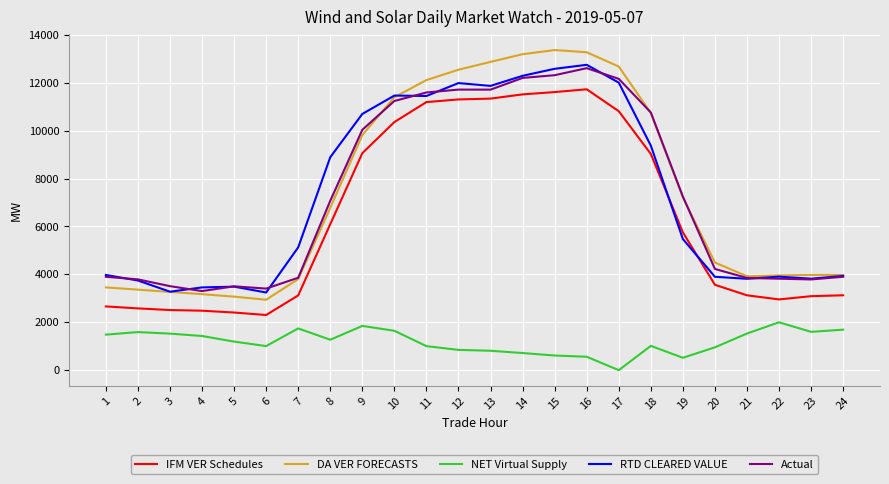

The value of IFM VER Schedules at 8 is 6095.5. True or false?

True